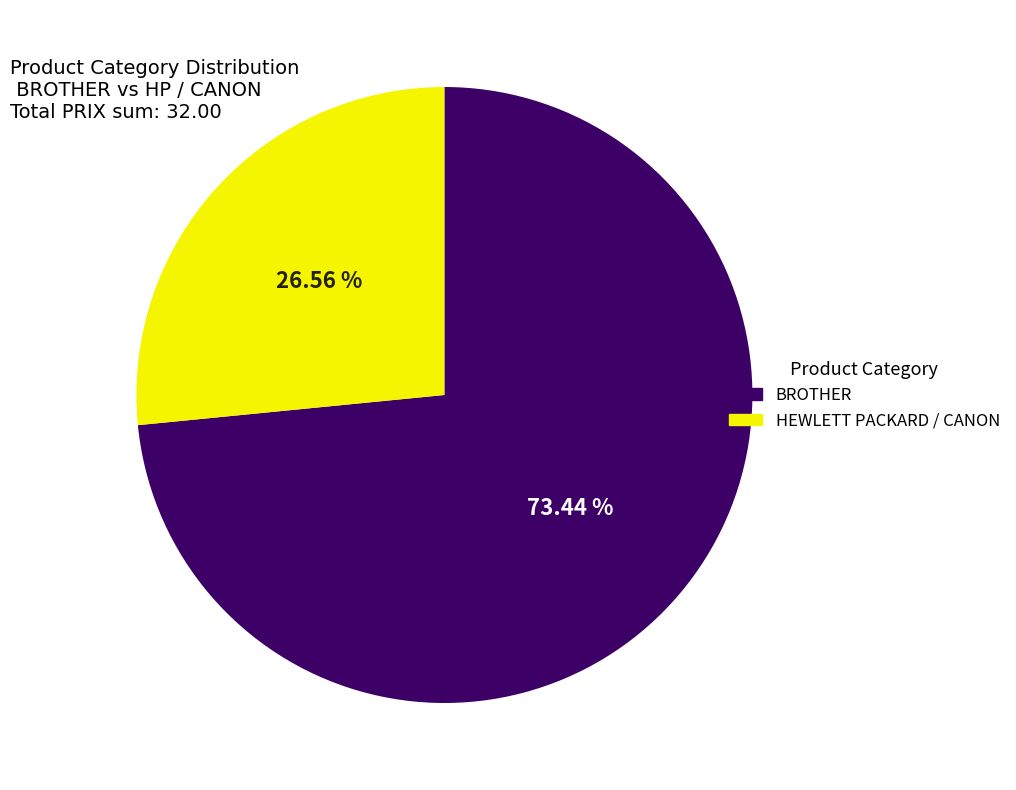

How many slices are in this pie chart?

2